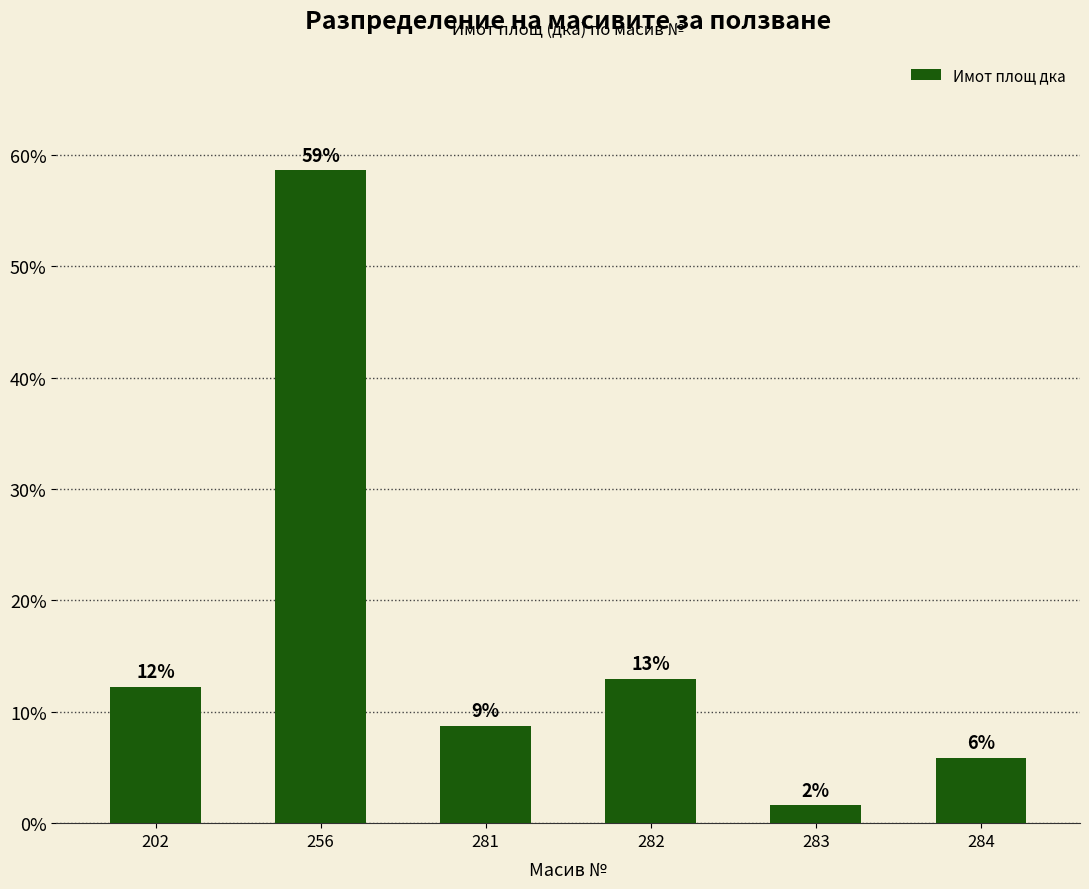

Reading left to right, extract all data points from this chart.

202=12.2	256=58.6	281=8.7	282=12.9	283=1.6	284=5.9